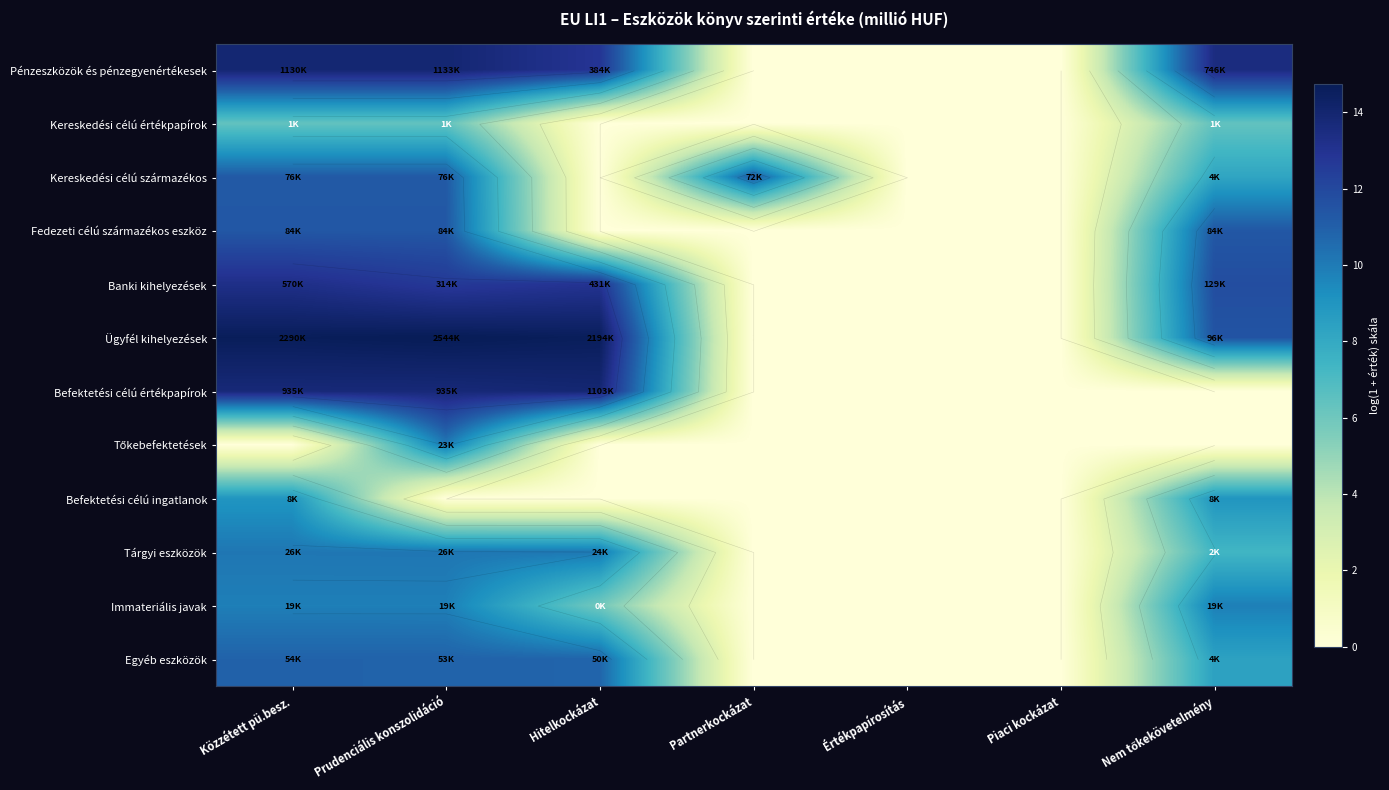

Rank the series by their maximum value, from lowest to highest.

Kereskedési célú értékpapírok, Befektetési célú ingatlanok, Immateriális javak, Tőkebefektetések, Tárgyi eszközök, Egyéb eszközök, Kereskedési célú származékos, Fedezeti célú származékos eszköz, Banki kihelyezések, Befektetési célú értékpapírok, Pénzeszközök és pénzegyenértékesek, Ügyfél kihelyezések